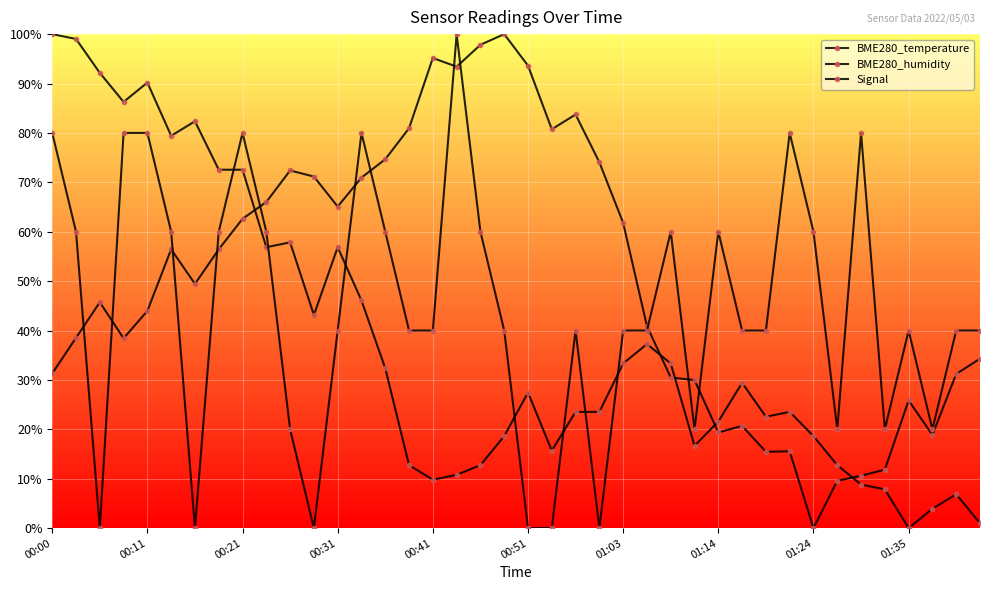

Which category has the highest value in the Signal series?

17